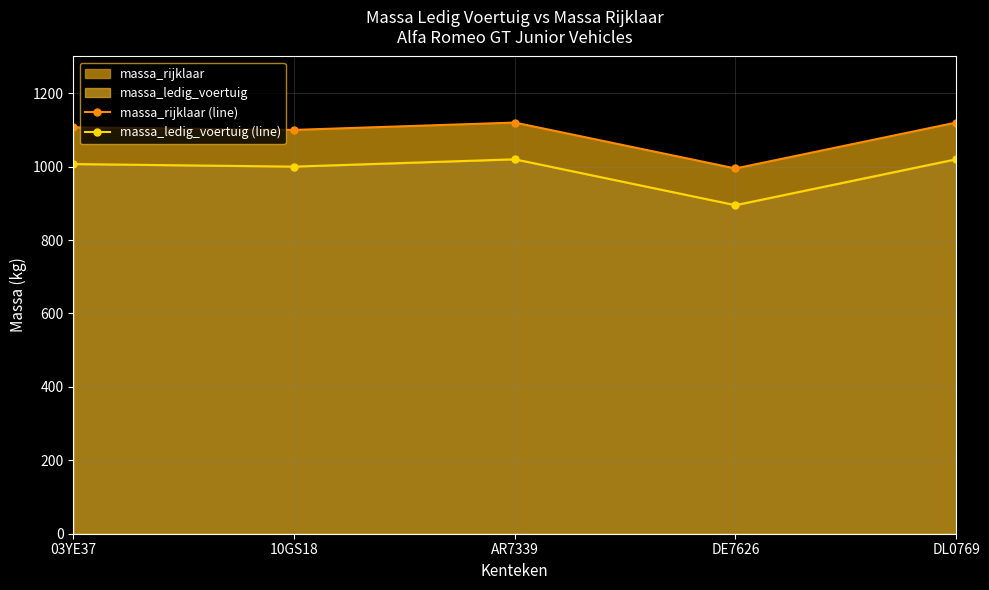

How many data points in massa_ledig_voertuig (line) are above 1007?

2